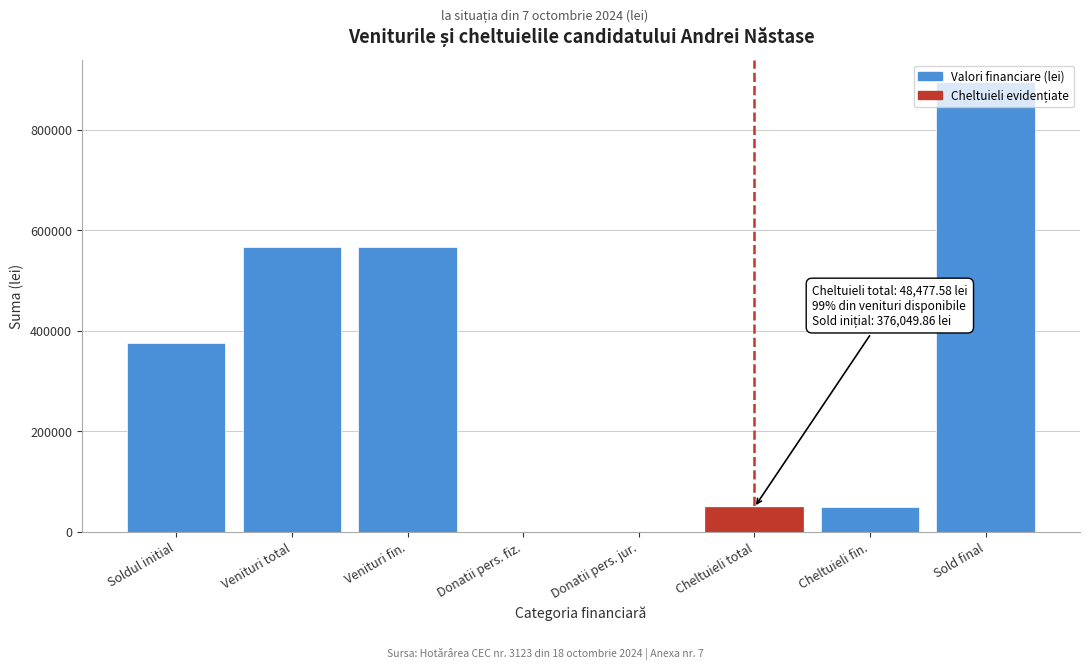

Read the value at Cheltuieli total.

48477.6